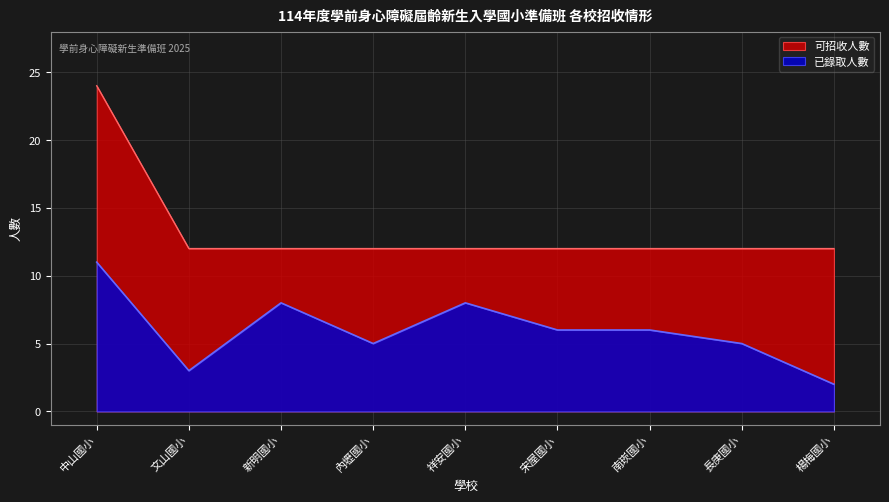

What is the total value across all series at 南崁國小?

18